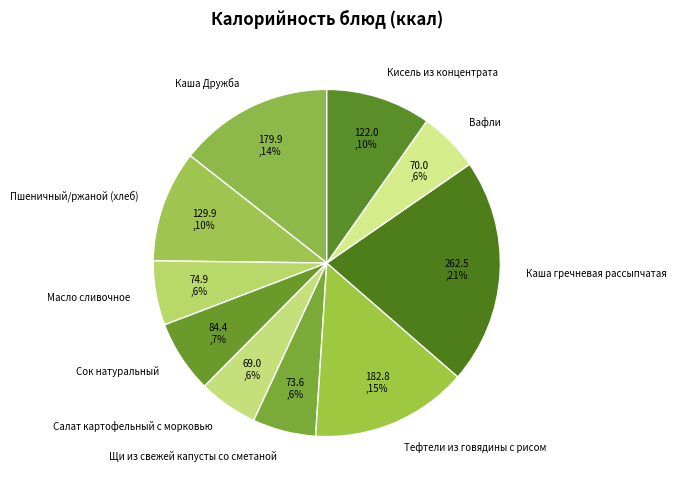

What is the ratio of the value at Пшеничный/ржаной (хлеб) to the value at Тефтели из говядины с рисом?

0.7